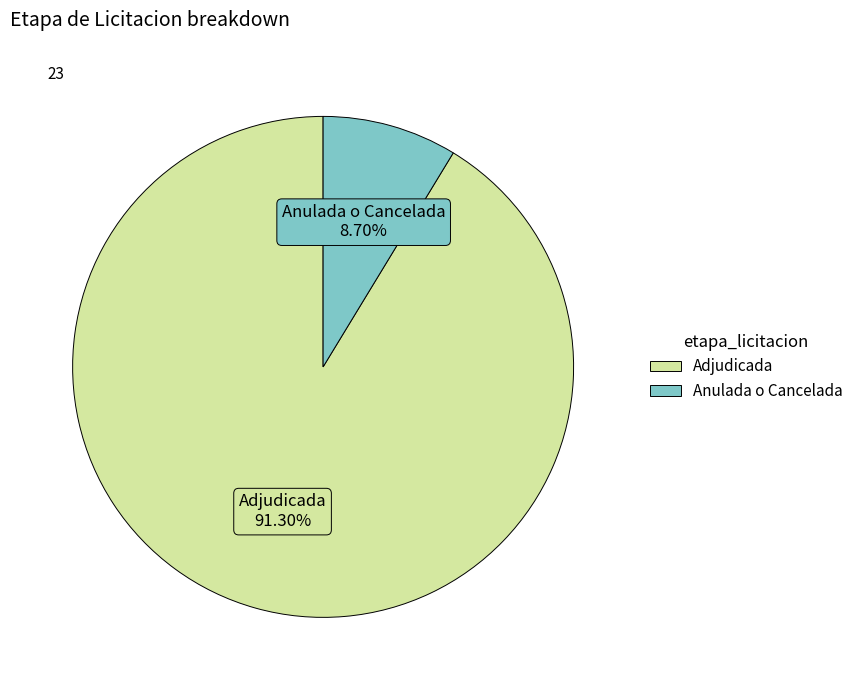

What percentage is the Anulada o Cancelada slice, to the nearest percent?

9%